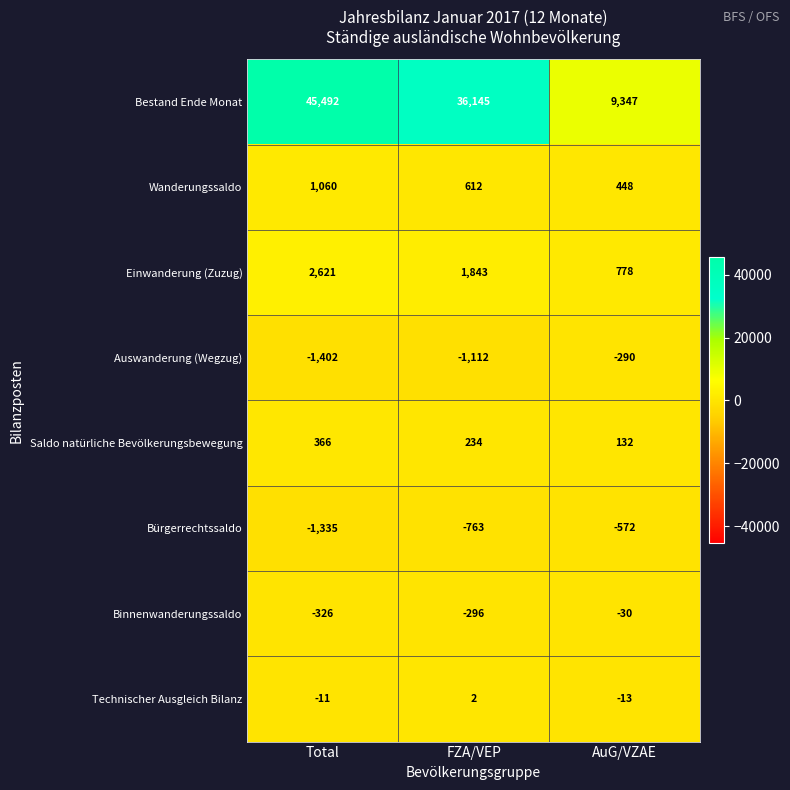

Reading left to right, extract all data points from this chart.

Bestand Ende Monat: Total=45492	FZA/VEP=36145	AuG/VZAE=9347
Wanderungssaldo: Total=1060	FZA/VEP=612	AuG/VZAE=448
Einwanderung (Zuzug): Total=2621	FZA/VEP=1843	AuG/VZAE=778
Auswanderung (Wegzug): Total=-1402	FZA/VEP=-1112	AuG/VZAE=-290
Saldo natürliche Bevölkerungsbewegung: Total=366	FZA/VEP=234	AuG/VZAE=132
Bürgerrechtssaldo: Total=-1335	FZA/VEP=-763	AuG/VZAE=-572
Binnenwanderungssaldo: Total=-326	FZA/VEP=-296	AuG/VZAE=-30
Technischer Ausgleich Bilanz: Total=-11	FZA/VEP=2	AuG/VZAE=-13